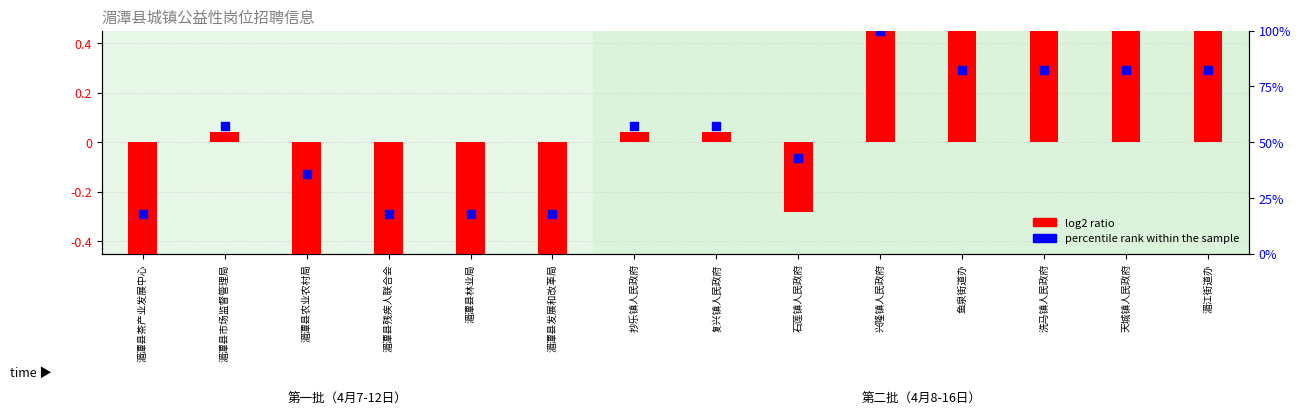

Which series reaches the minimum Y coordinate?

log2 ratio